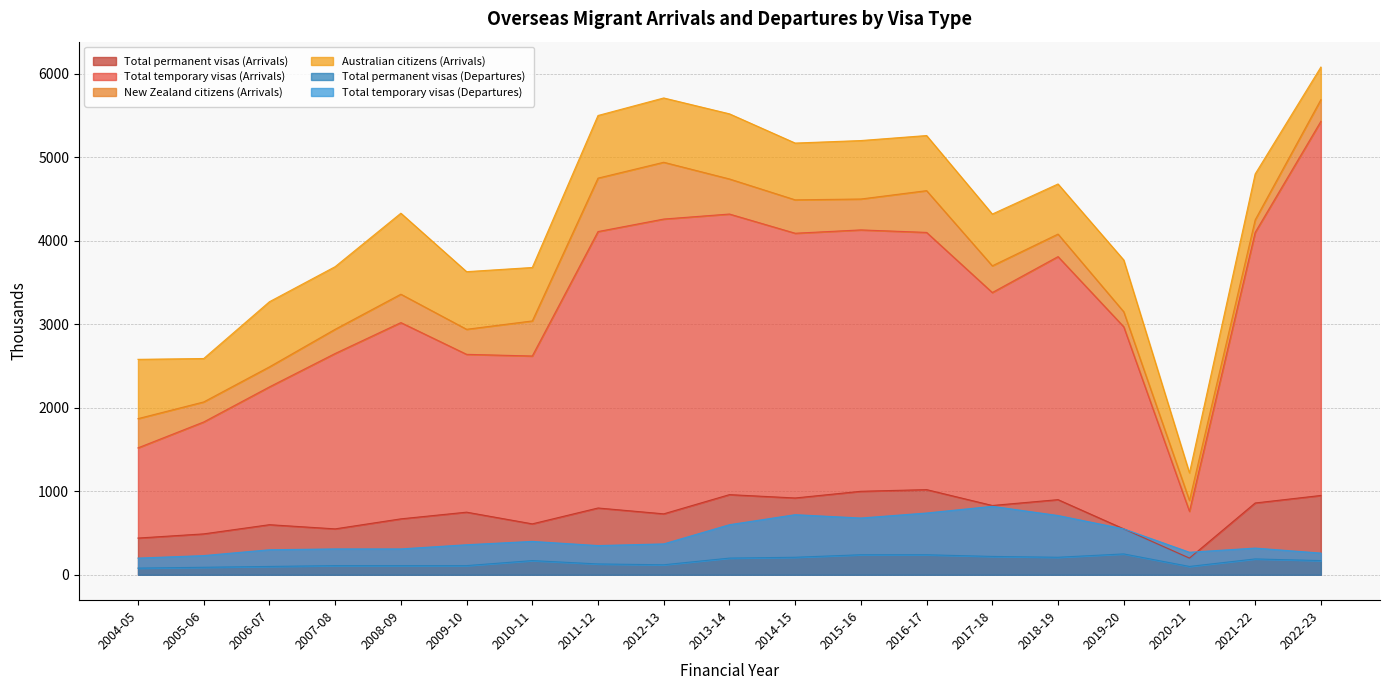

What is the value of the Total temporary visas (Arrivals) point at the 13th from the left?

4100